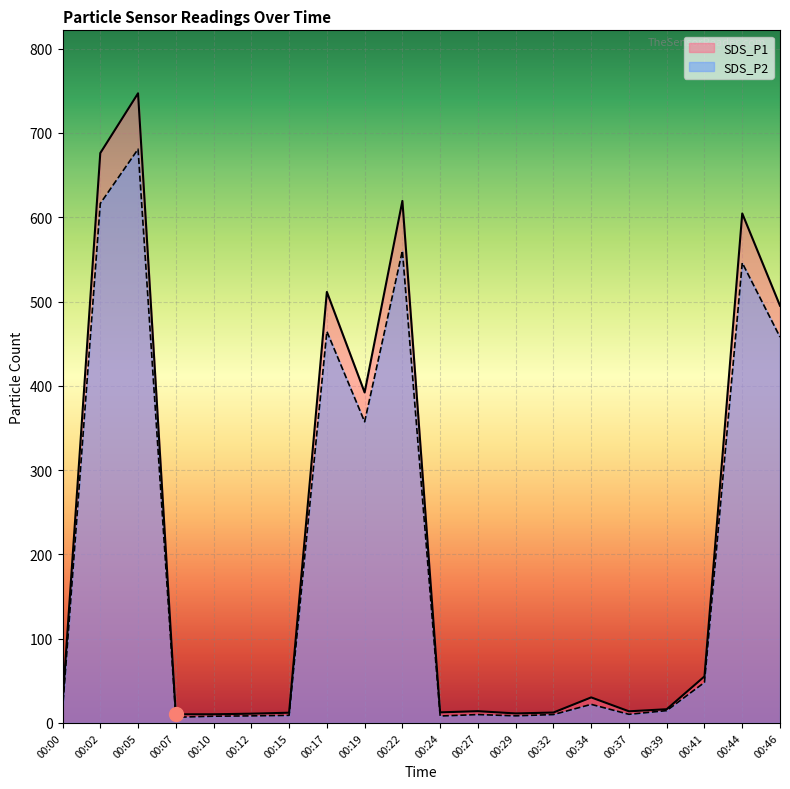

Rank the categories by SDS_P2 value from lowest to highest.

00:07, 00:10, 00:24, 00:12, 00:29, 00:15, 00:27, 00:32, 00:37, 00:39, 00:00, 00:34, 00:41, 00:19, 00:46, 00:17, 00:44, 00:22, 00:02, 00:05